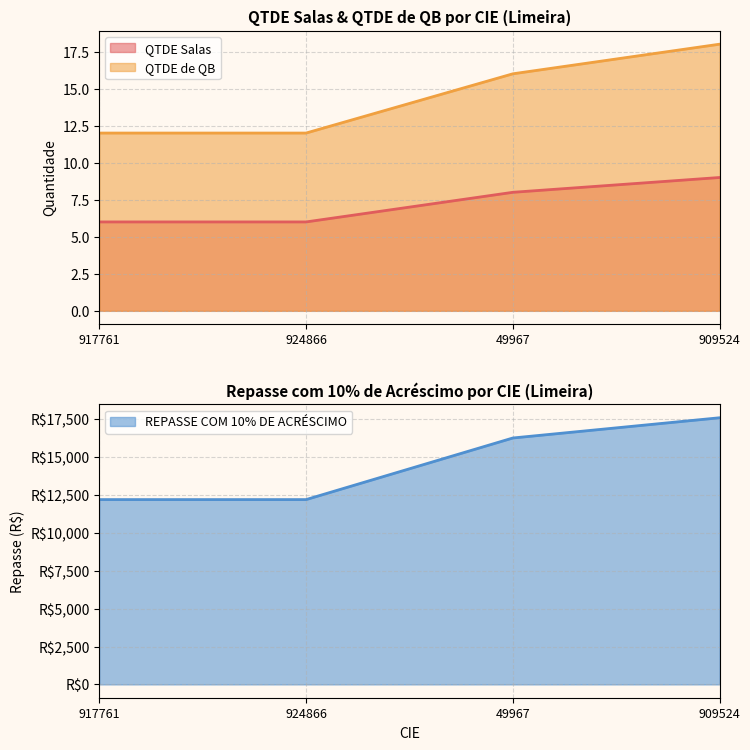

Does the chart display data point markers on the line(s)?

No